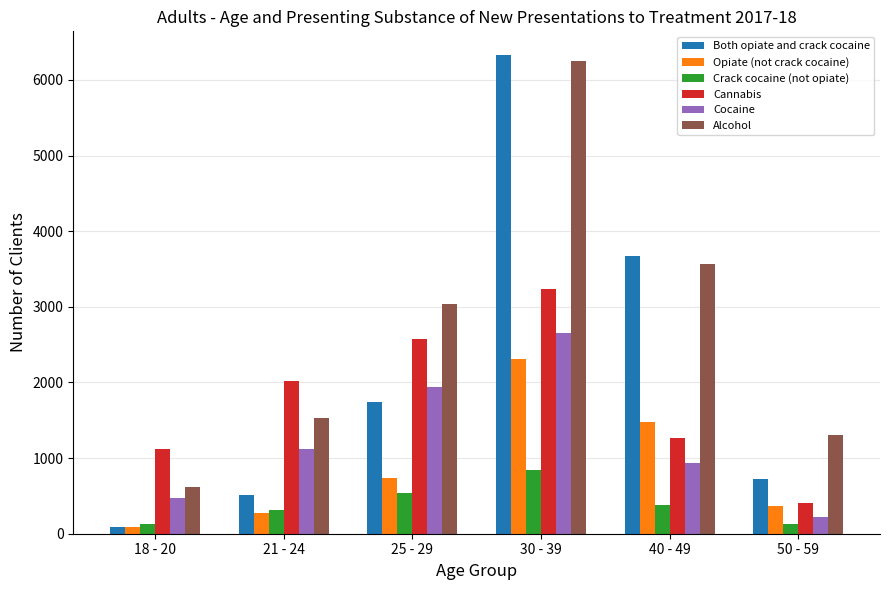

How many values in the Crack cocaine (not opiate) series are below 379?

3